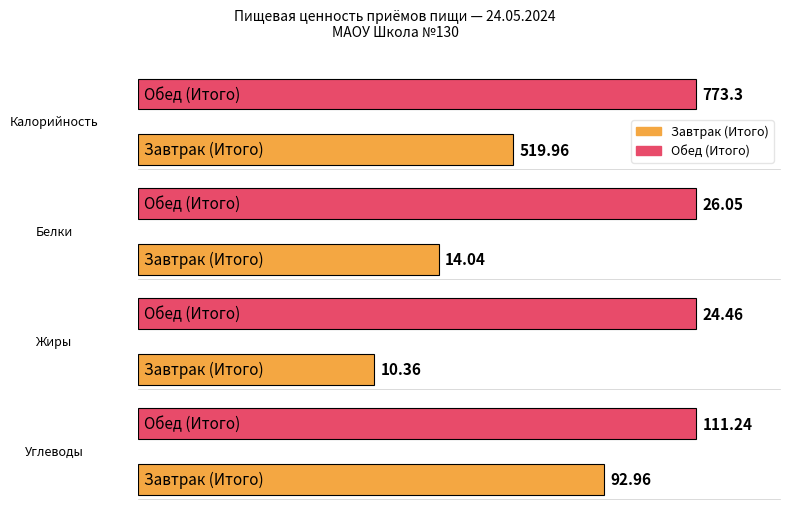

What is the sum of all Белки values?

40.1